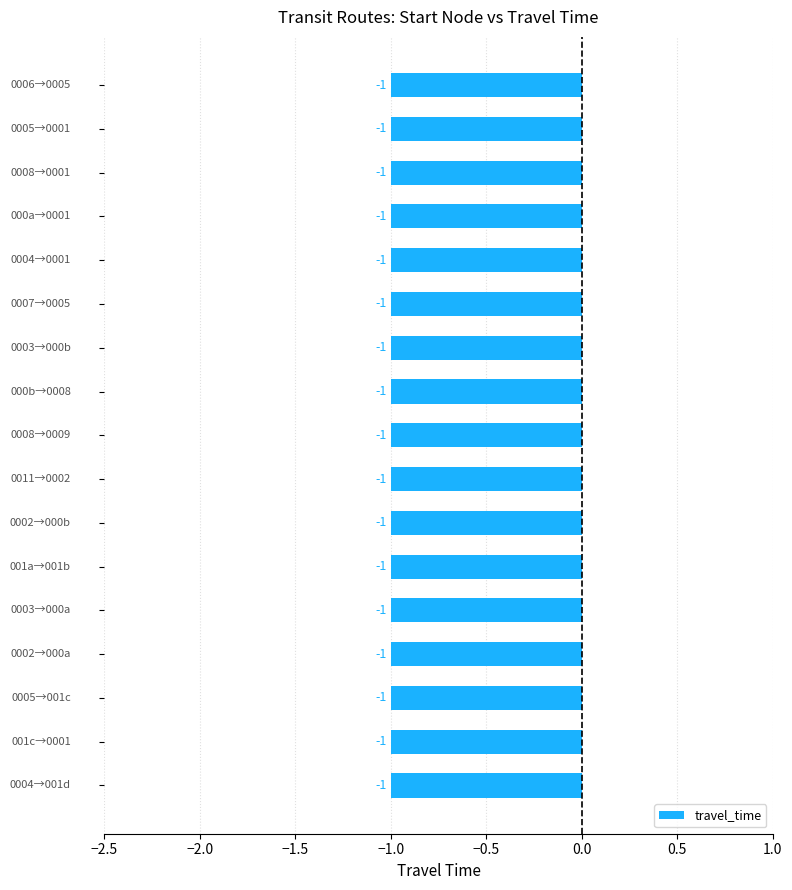

What is the minimum value shown in the chart?

-1